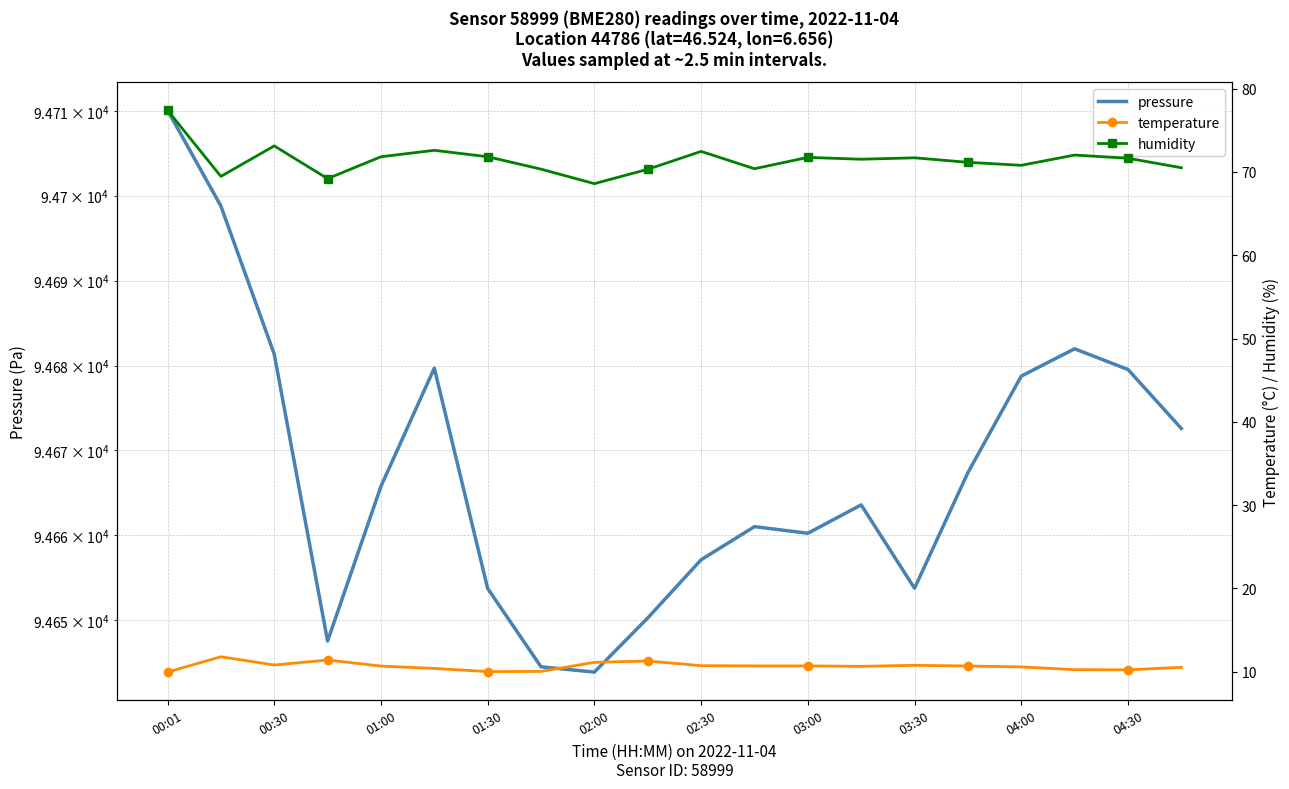

Which category has the lowest value across all series?

00:01